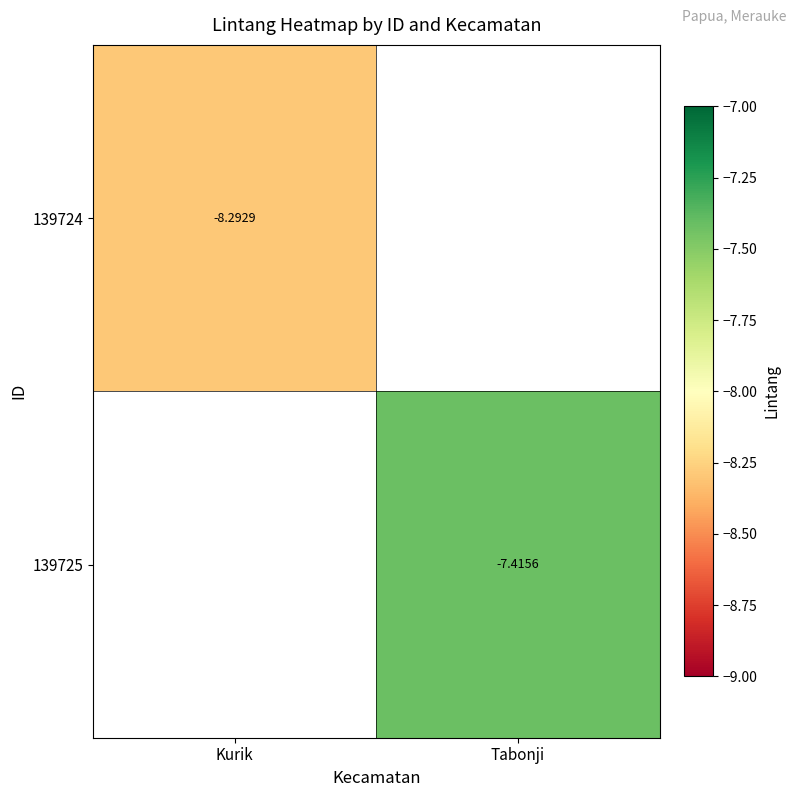

What is the highest value of the 139724 series?

-8.3